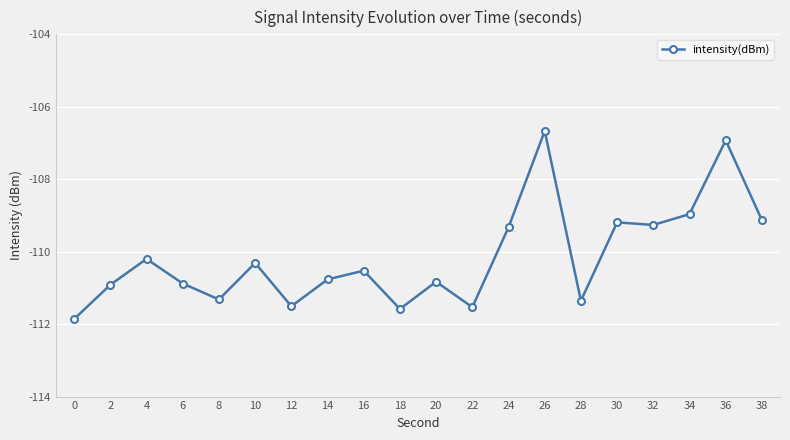

What is the value of the 13th point from the left?

-109.3